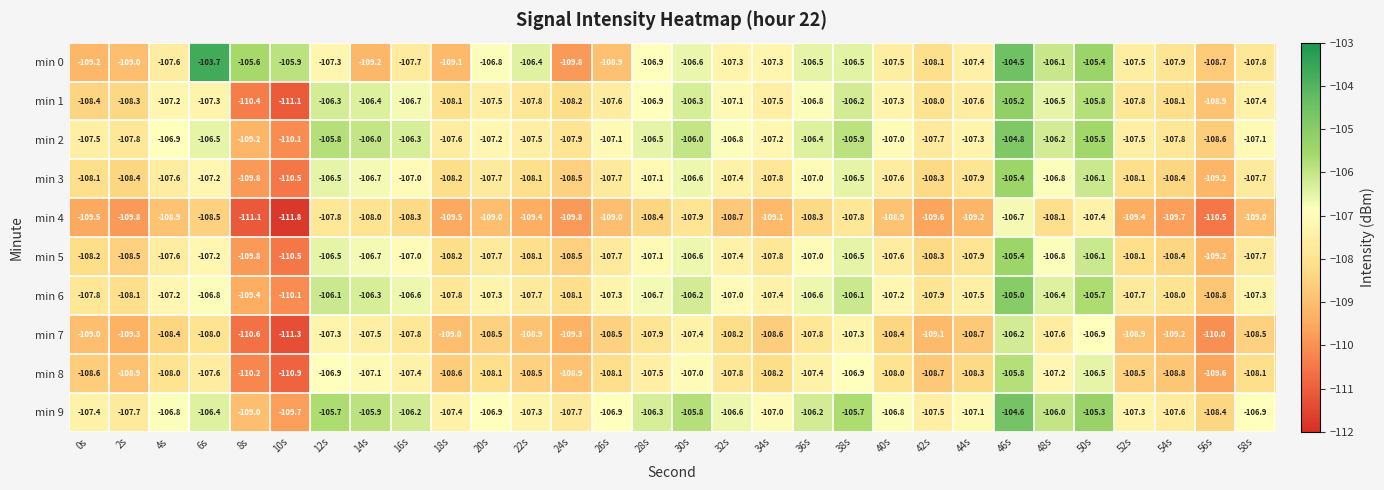

What is the approximate value of min 7 at 48s?

-107.6